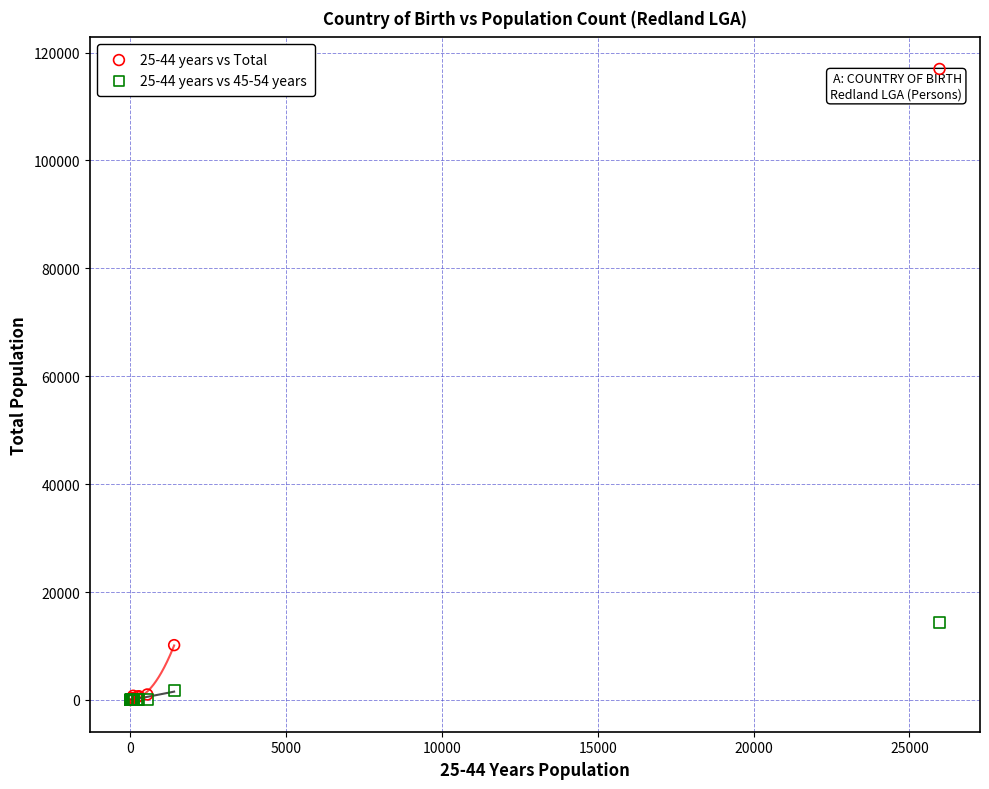

Across all series, what Y value is closest to 58478?

14398